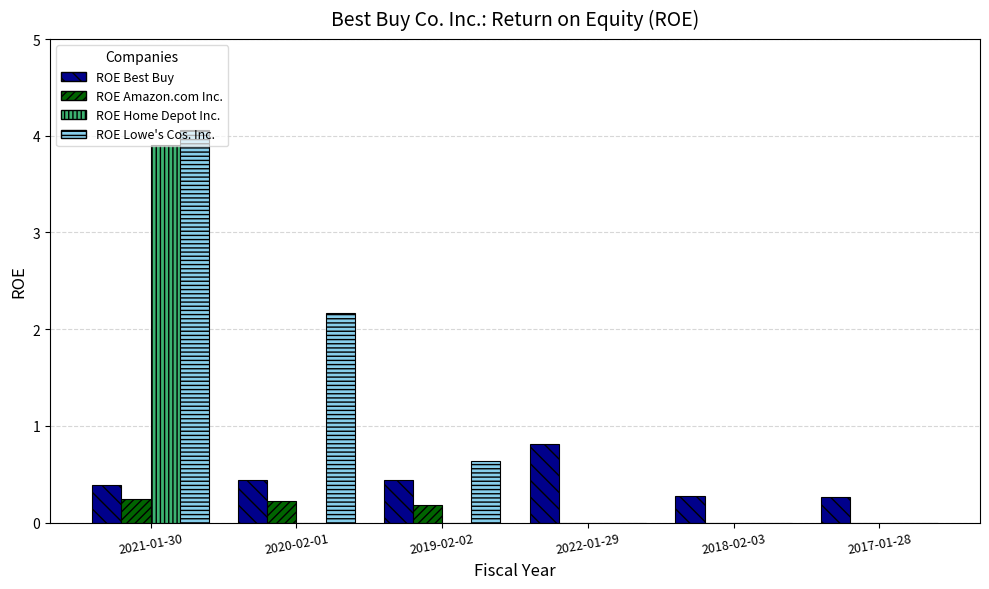

Is it true that ROE Best Buy equals 0.8 at 2020-02-01?

False